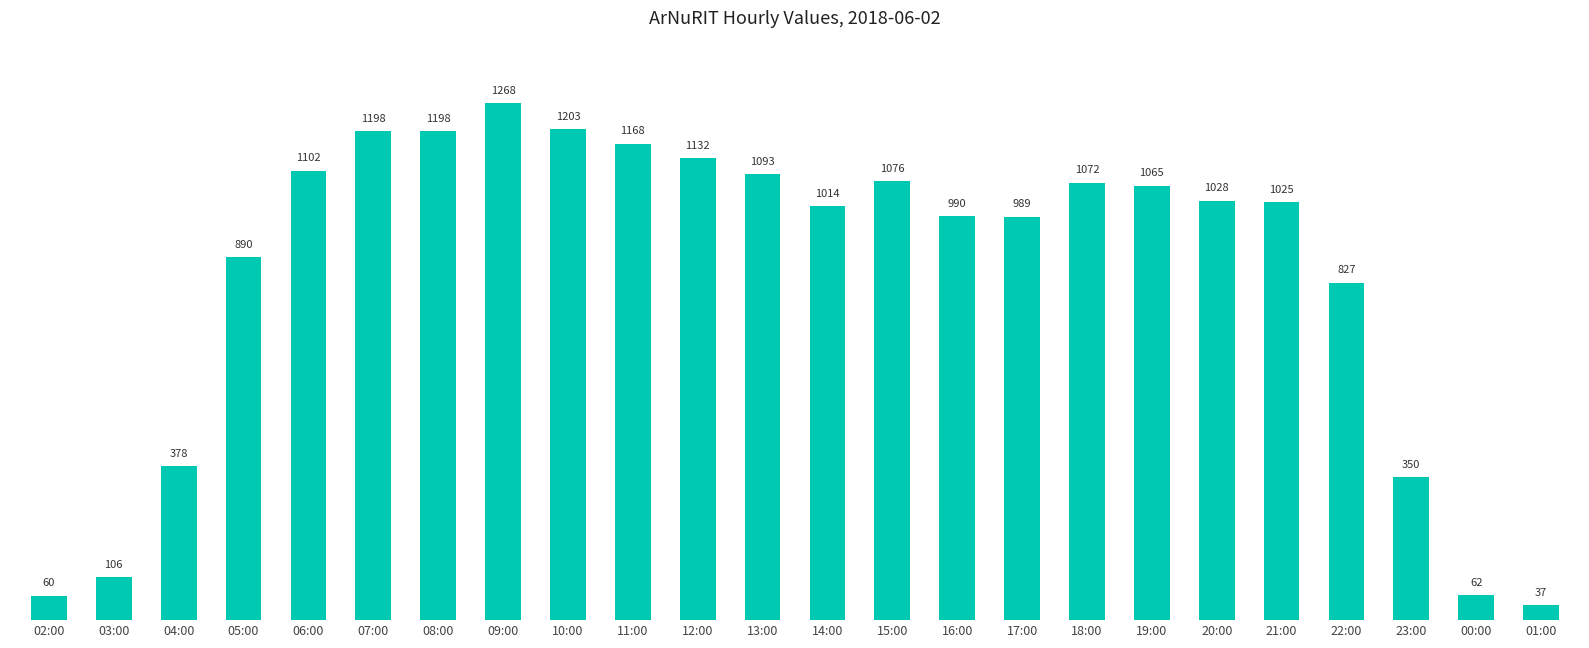

What is the maximum value shown in the chart?

1268